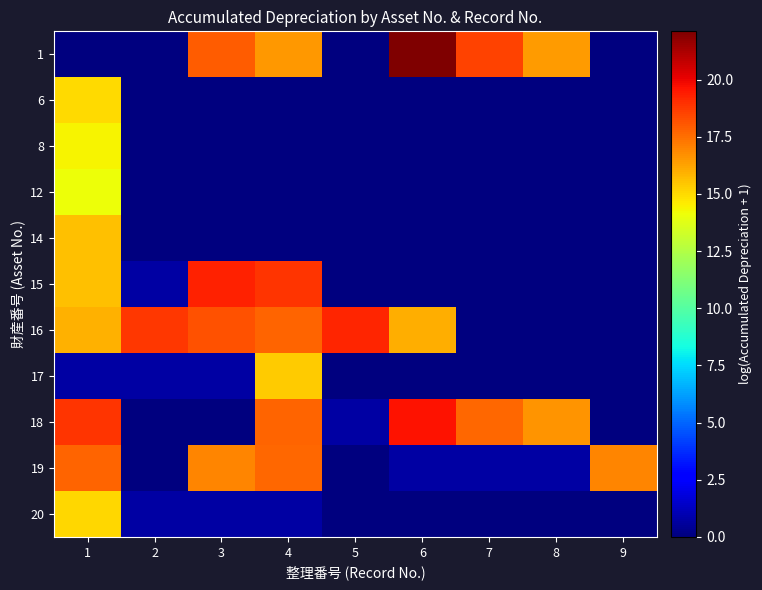

Reading left to right, list all the values displayed in this chart.

1: 1=0.0	2=0.0	3=17.9	4=16.6	5=0.0	6=22.1	7=18.6	8=16.4	9=0.0
6: 1=15.0	2=0.0	3=0.0	4=0.0	5=0.0	6=0.0	7=0.0	8=0.0	9=0.0
8: 1=14.4	2=0.0	3=0.0	4=0.0	5=0.0	6=0.0	7=0.0	8=0.0	9=0.0
12: 1=14.1	2=0.0	3=0.0	4=0.0	5=0.0	6=0.0	7=0.0	8=0.0	9=0.0
14: 1=15.6	2=0.0	3=0.0	4=0.0	5=0.0	6=0.0	7=0.0	8=0.0	9=0.0
15: 1=15.6	2=0.7	3=19.3	4=18.9	5=0.0	6=0.0	7=0.0	8=0.0	9=0.0
16: 1=15.9	2=18.8	3=18.2	4=17.8	5=19.2	6=16.0	7=0.0	8=0.0	9=0.0
17: 1=0.7	2=0.7	3=0.7	4=15.4	5=0.0	6=0.0	7=0.0	8=0.0	9=0.0
18: 1=18.9	2=0.0	3=0.0	4=17.7	5=0.7	6=19.6	7=17.6	8=16.7	9=0.0
19: 1=17.8	2=0.0	3=16.9	4=17.7	5=0.0	6=0.7	7=0.7	8=0.7	9=17.0
20: 1=15.0	2=0.7	3=0.7	4=0.7	5=0.0	6=0.0	7=0.0	8=0.0	9=0.0